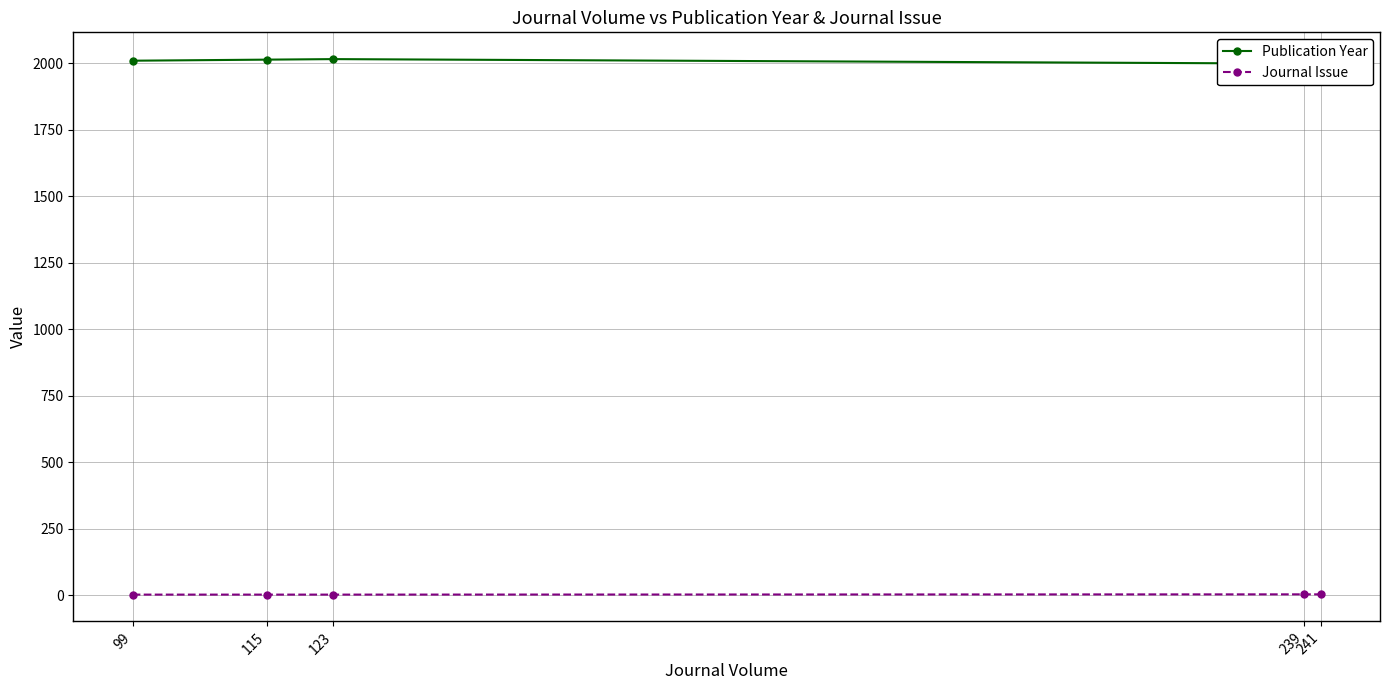

What is the average value of the Publication Year series?

2008